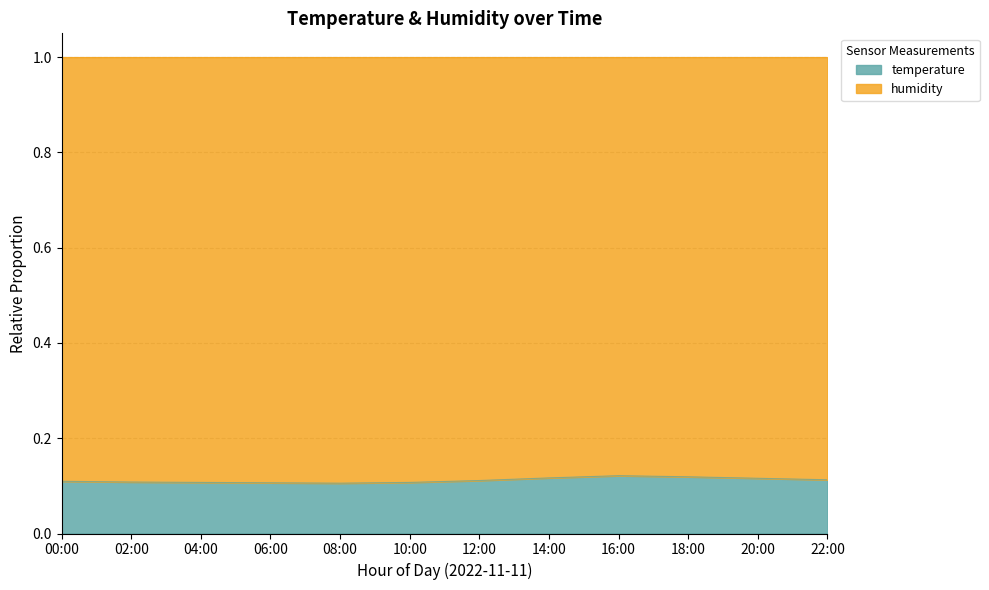

How many points are higher than both their immediate neighbors (excluding endpoints)?

1